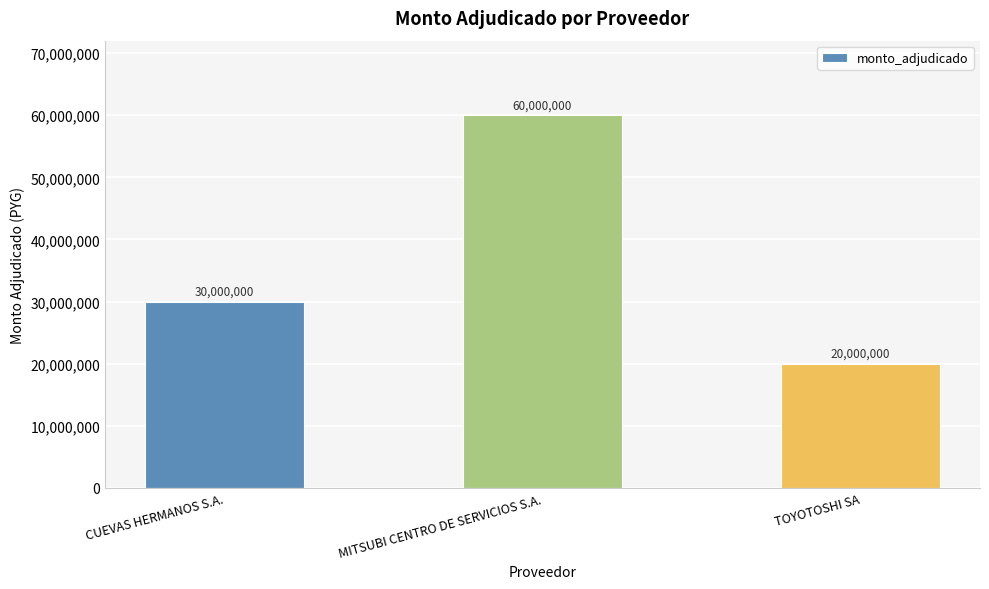

What is the average value?

36666667